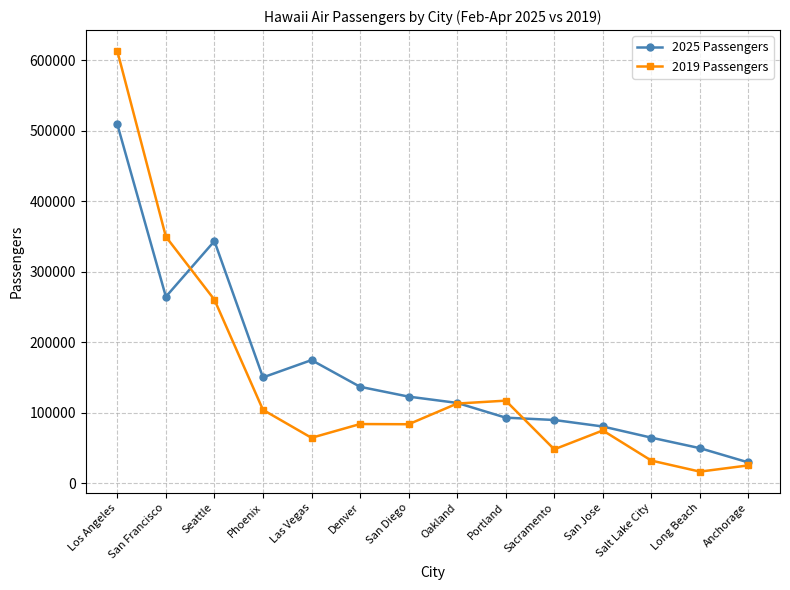

What is the difference between the 2025 Passengers values at Sacramento and Oakland?

24214